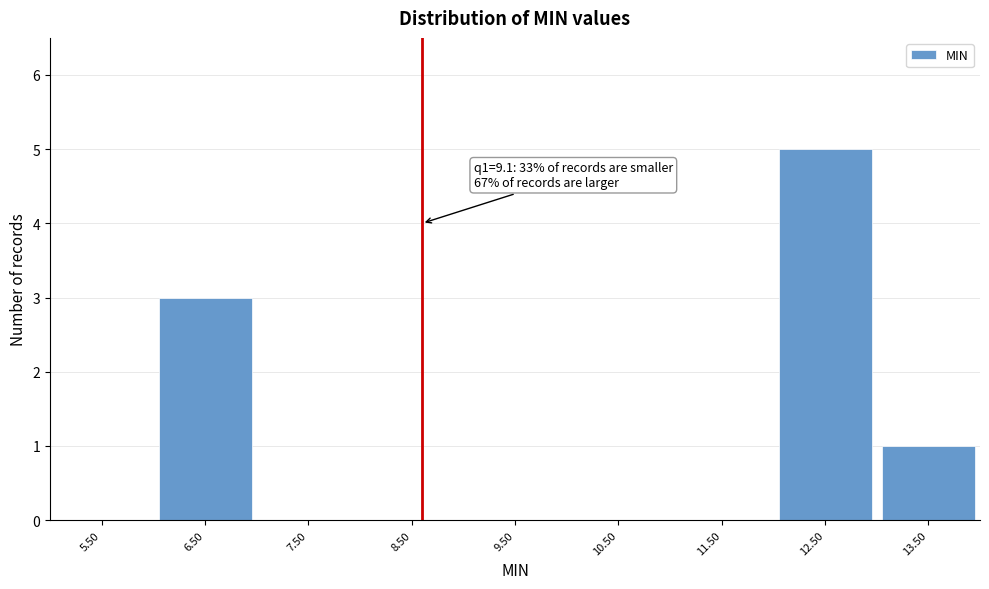

Reading left to right, transcribe all the data shown in this chart.

5.50=0	6.50=3	7.50=0	8.50=0	9.50=0	10.50=0	11.50=0	12.50=5	13.50=1